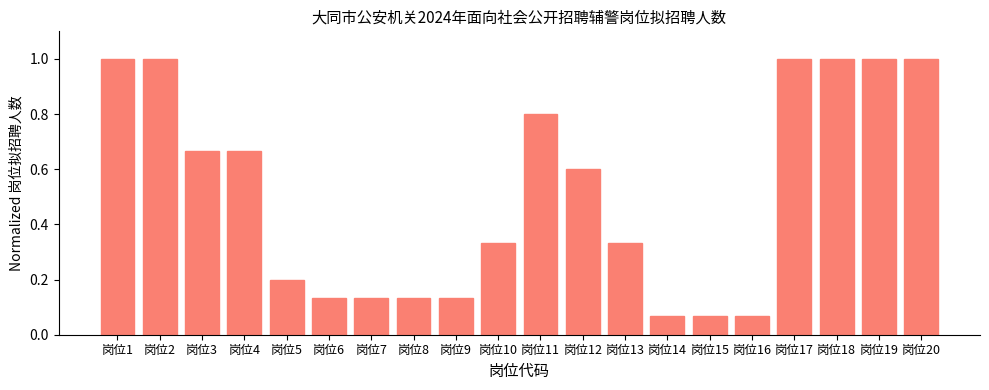

What is the greatest value displayed?

1.0